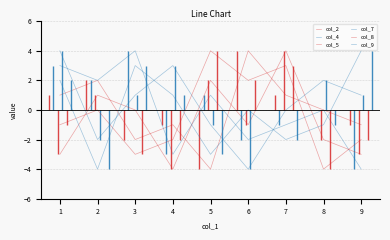

What is the sum of all col_7 values?

4